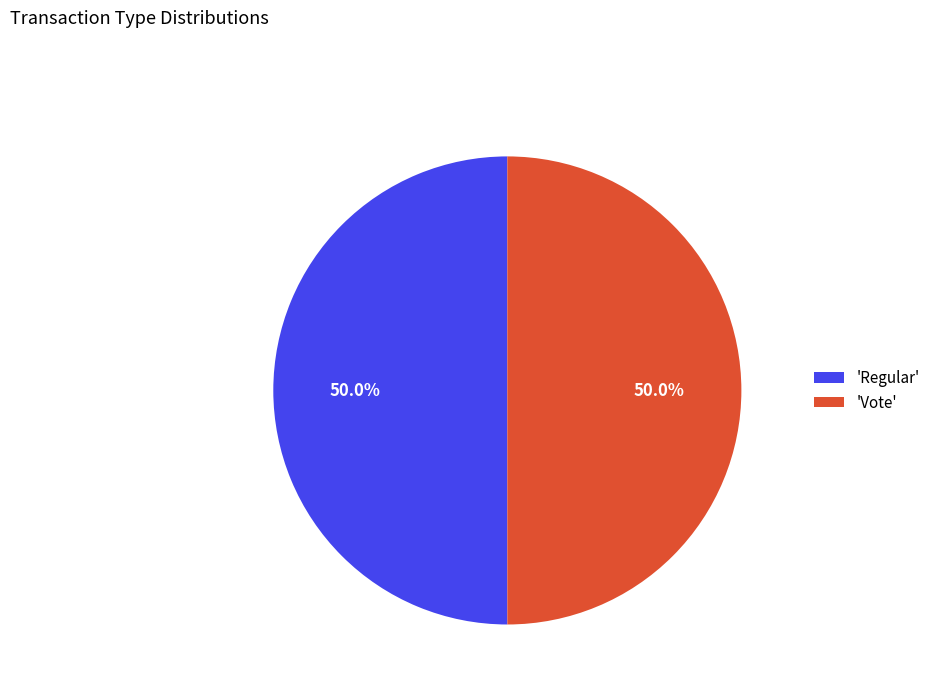

What is the ratio of the value at 'Regular' to the value at 'Vote'?

1.0